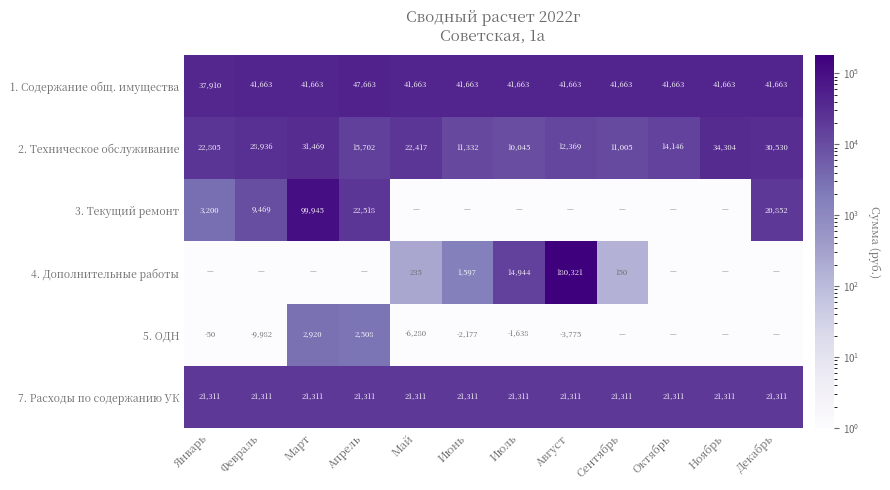

Is the value of 7. Расходы по содержанию УК at Март greater than the value of 2. Техническое обслуживание at Май?

No